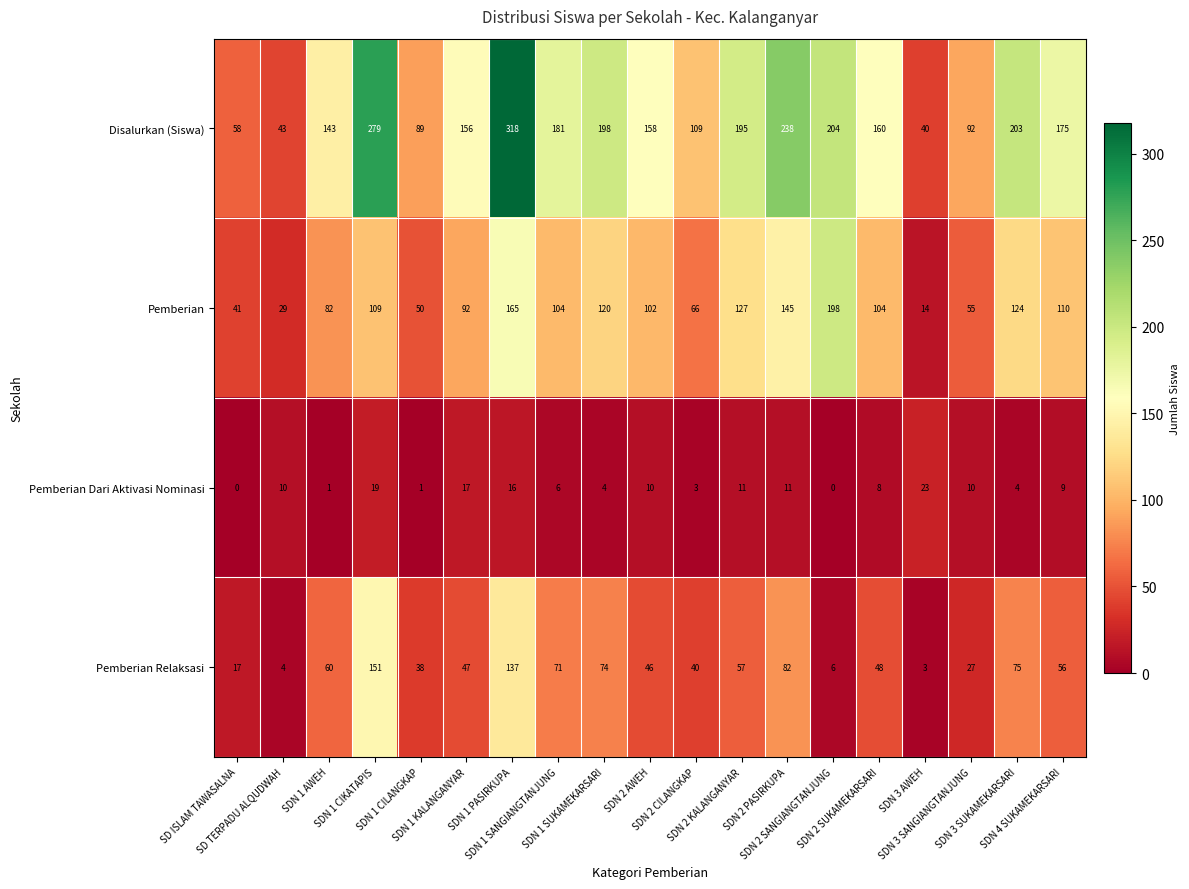

What is the sum of all Disalurkan (Siswa) values?

3039